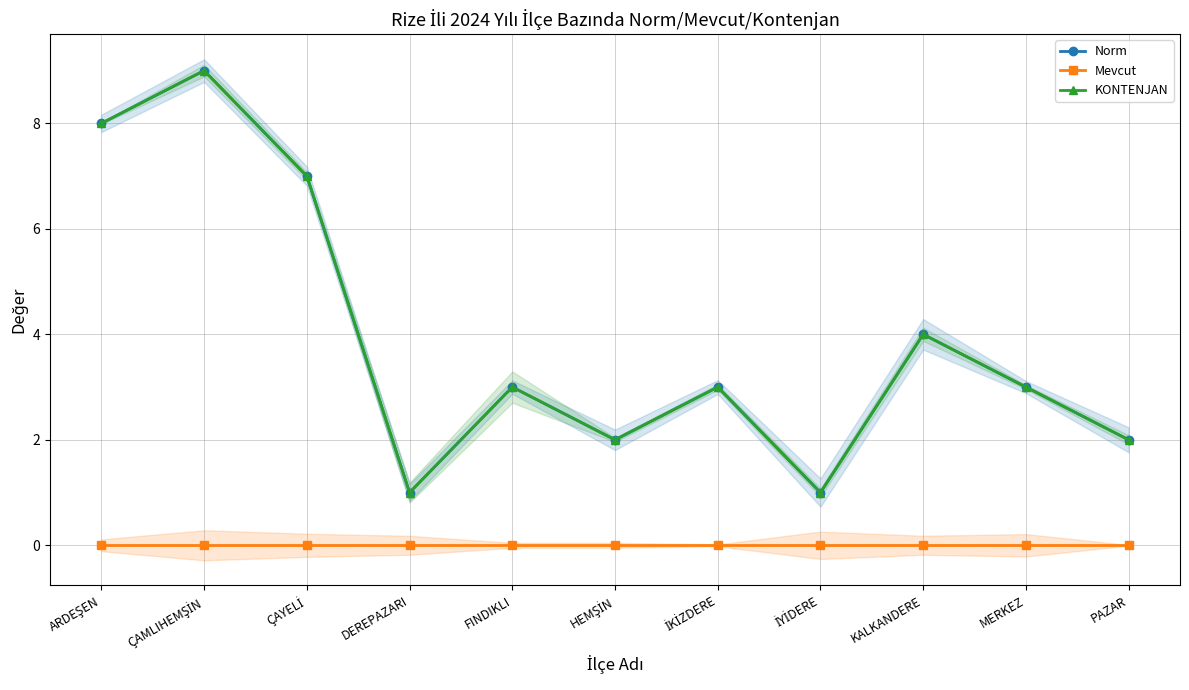

Reading left to right, what are all the values shown in this chart?

Norm: ARDEŞEN=8	ÇAMLIHEMŞİN=9	ÇAYELİ=7	DEREPAZARI=1	FINDIKLI=3	HEMŞİN=2	İKİZDERE=3	İYİDERE=1	KALKANDERE=4	MERKEZ=3	PAZAR=2
Mevcut: ARDEŞEN=0	ÇAMLIHEMŞİN=0	ÇAYELİ=0	DEREPAZARI=0	FINDIKLI=0	HEMŞİN=0	İKİZDERE=0	İYİDERE=0	KALKANDERE=0	MERKEZ=0	PAZAR=0
KONTENJAN: ARDEŞEN=8	ÇAMLIHEMŞİN=9	ÇAYELİ=7	DEREPAZARI=1	FINDIKLI=3	HEMŞİN=2	İKİZDERE=3	İYİDERE=1	KALKANDERE=4	MERKEZ=3	PAZAR=2